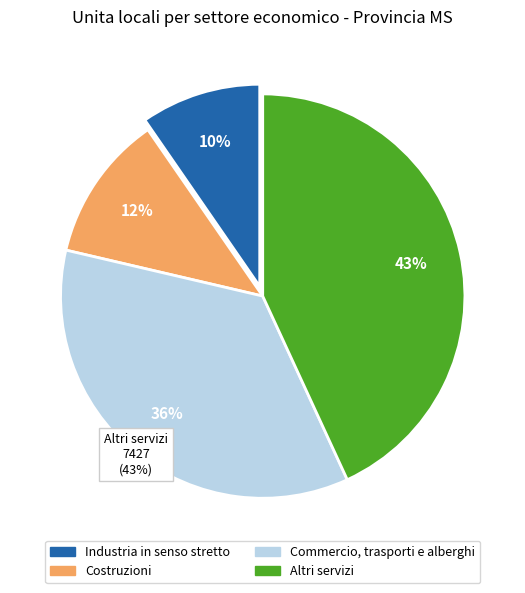

Is there a majority slice in this chart?

No